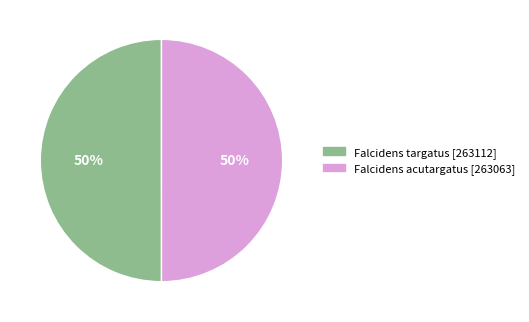

Is it true that Falcidens acutargatus is 50% of the pie?

True